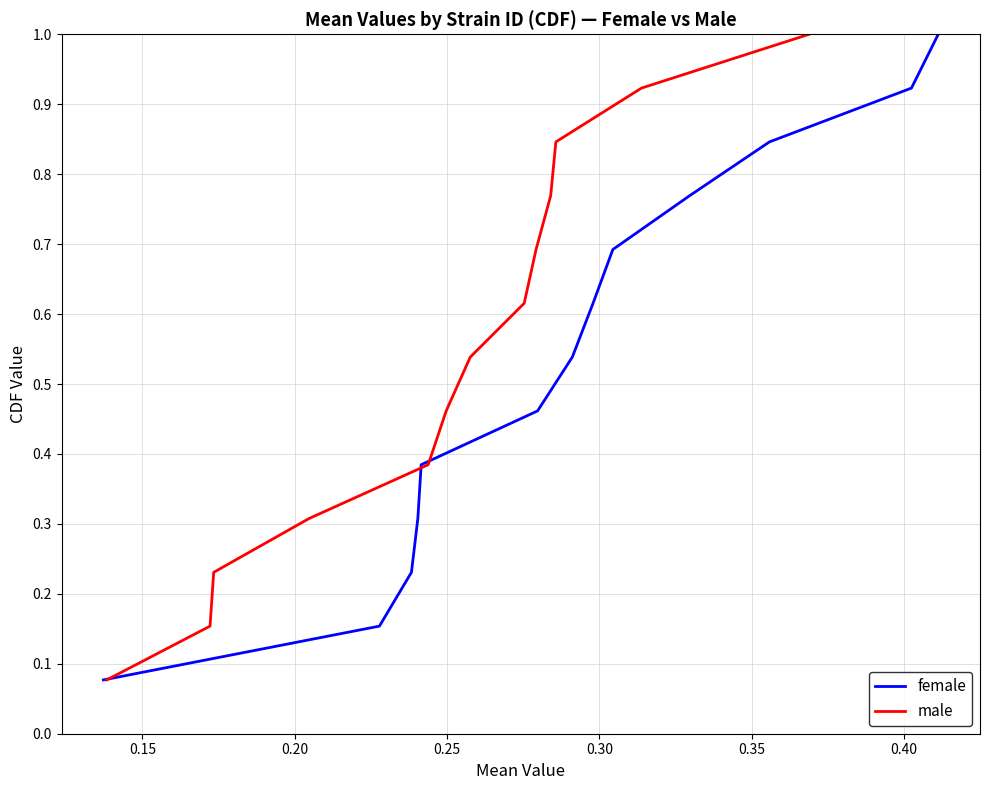

True or false: female has more than 0 points higher than both neighbors.

False